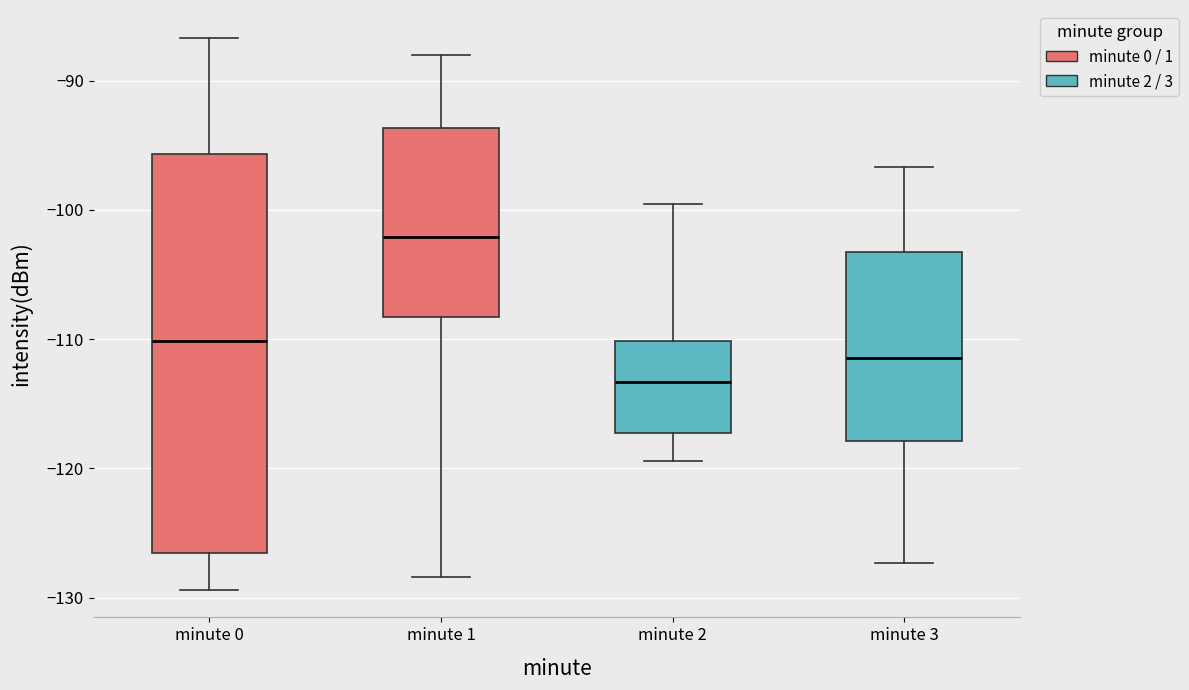

Where does the lower whisker of the box for minute 0 end on the y-axis? The values are not printed on the chart, so give them approximately, as read against the axis.

-129